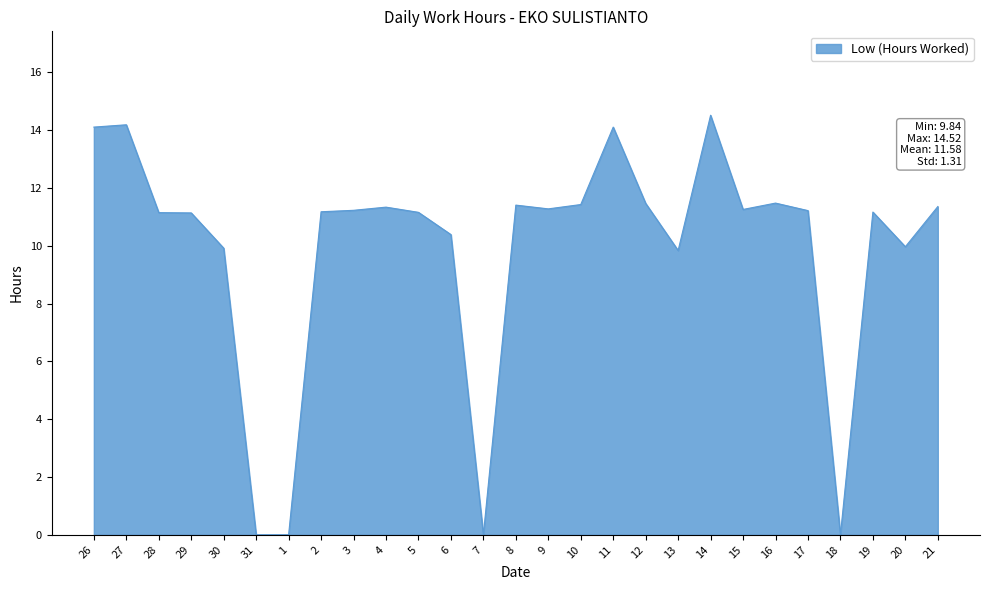

Is it true that the value at 12 is 3.2?

False